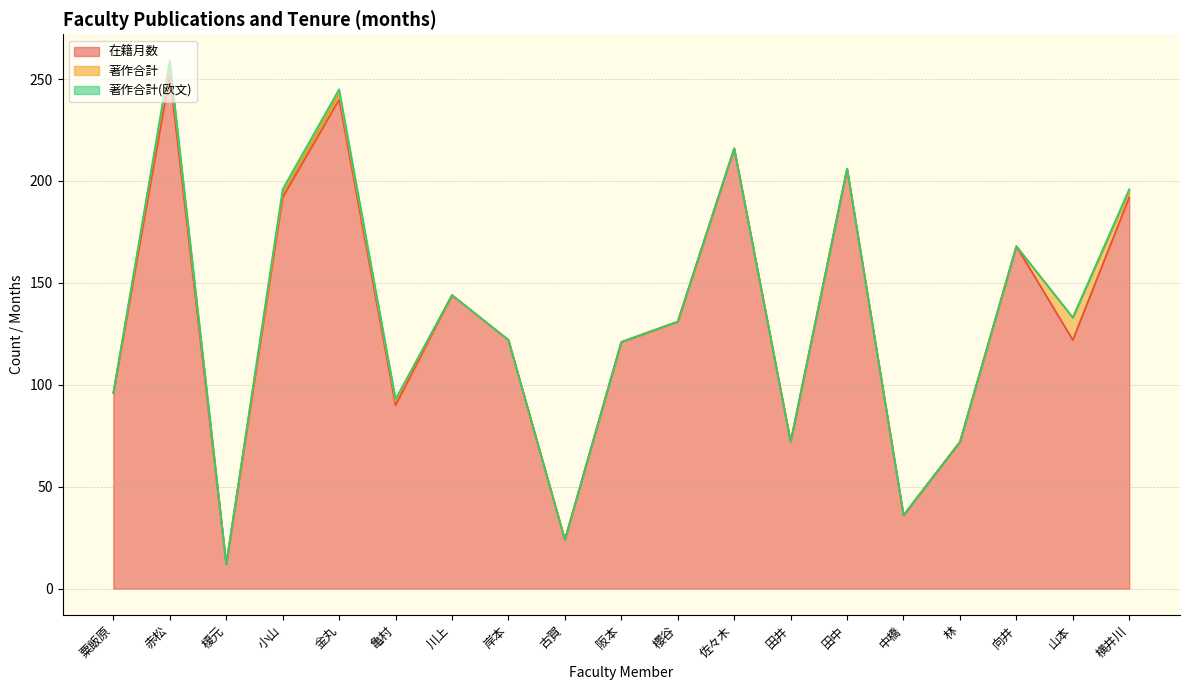

True or false: 著作合計(欧文) has a value of 0 at 川上.

True